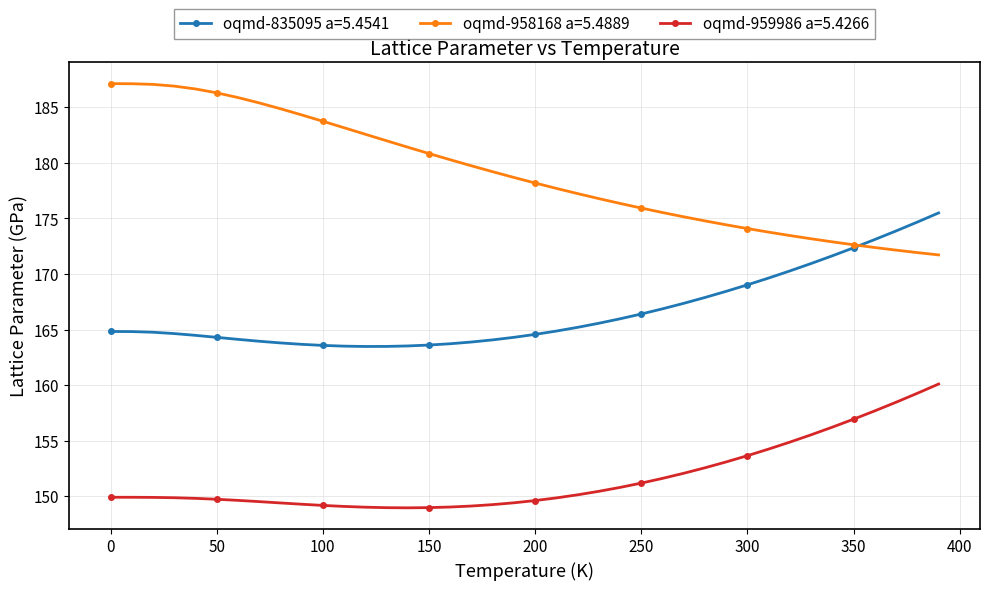

True or false: oqmd-835095 a=5.4541 and oqmd-959986 a=5.4266 intersect in this chart.

False